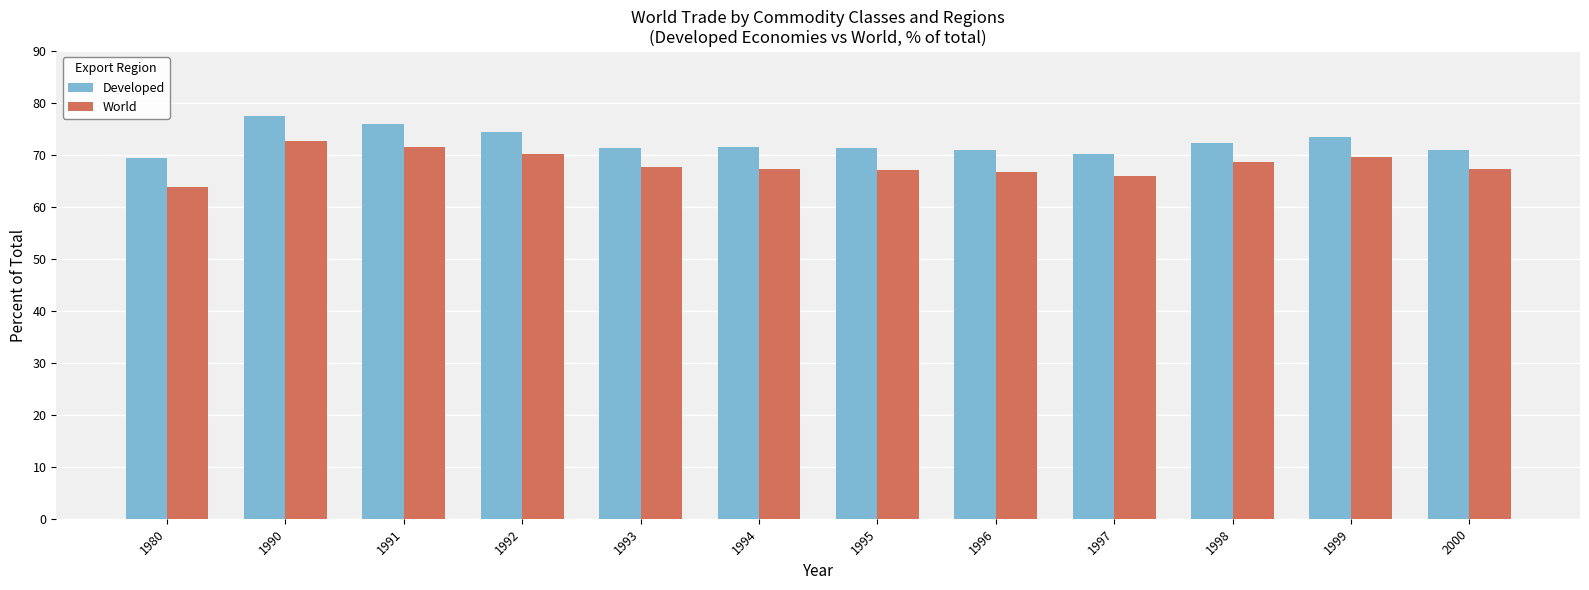

How many data points does each series have?

12